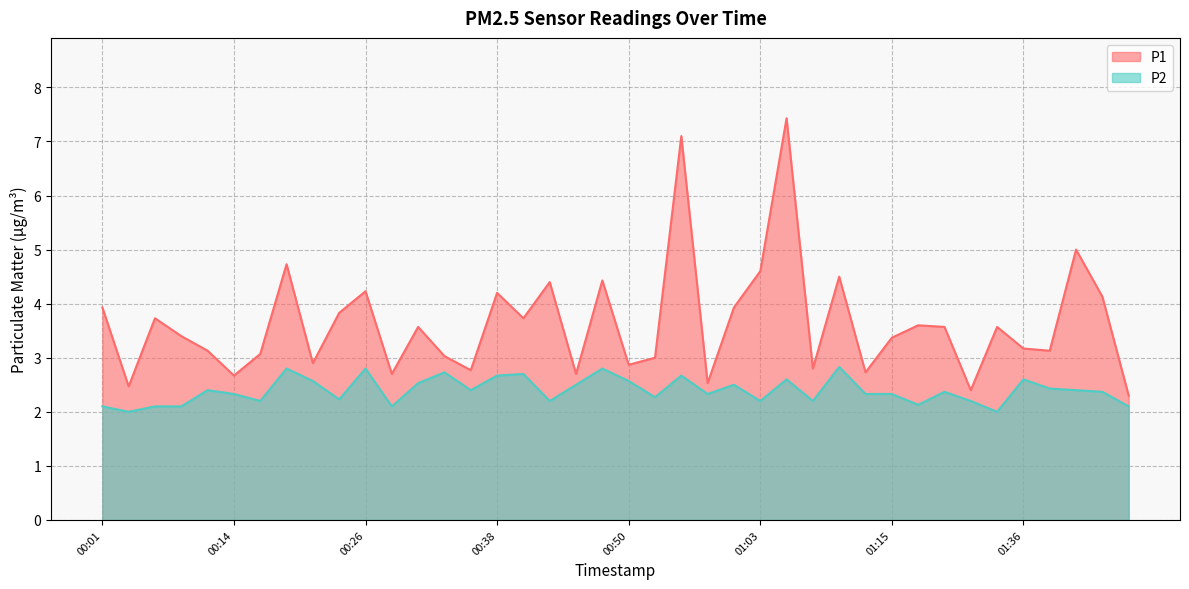

How many lines are shown in the chart?

2